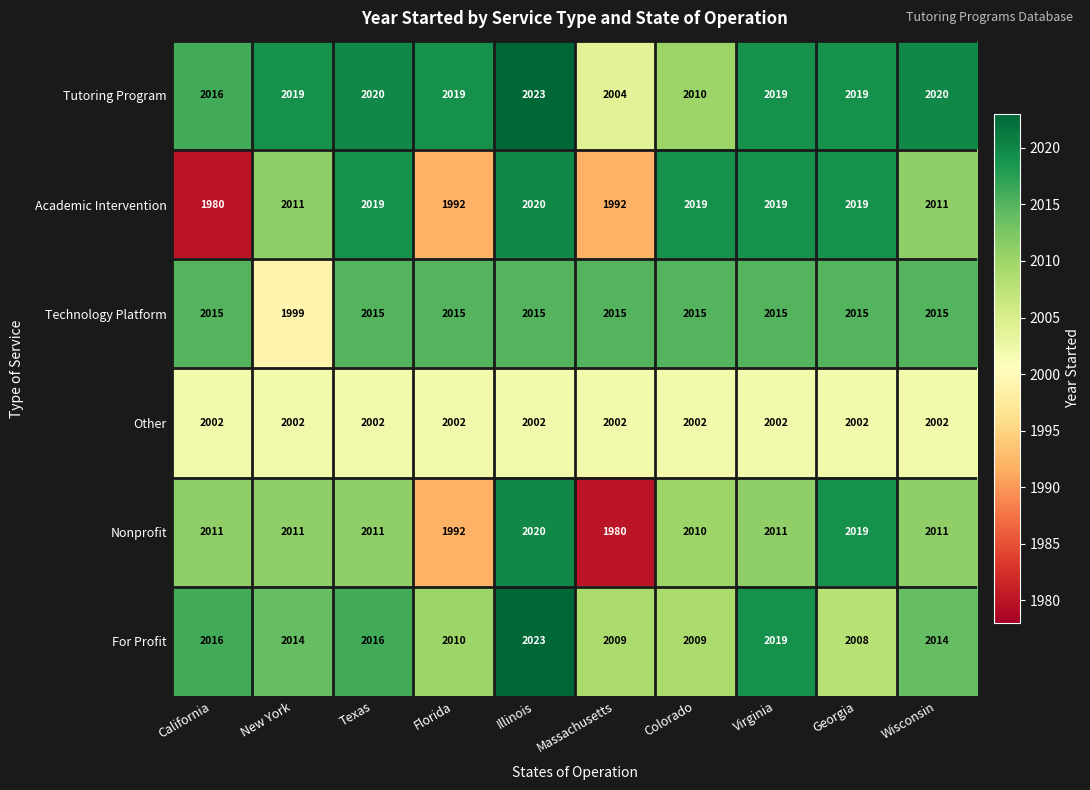

What is the average value of the Technology Platform series?

2013